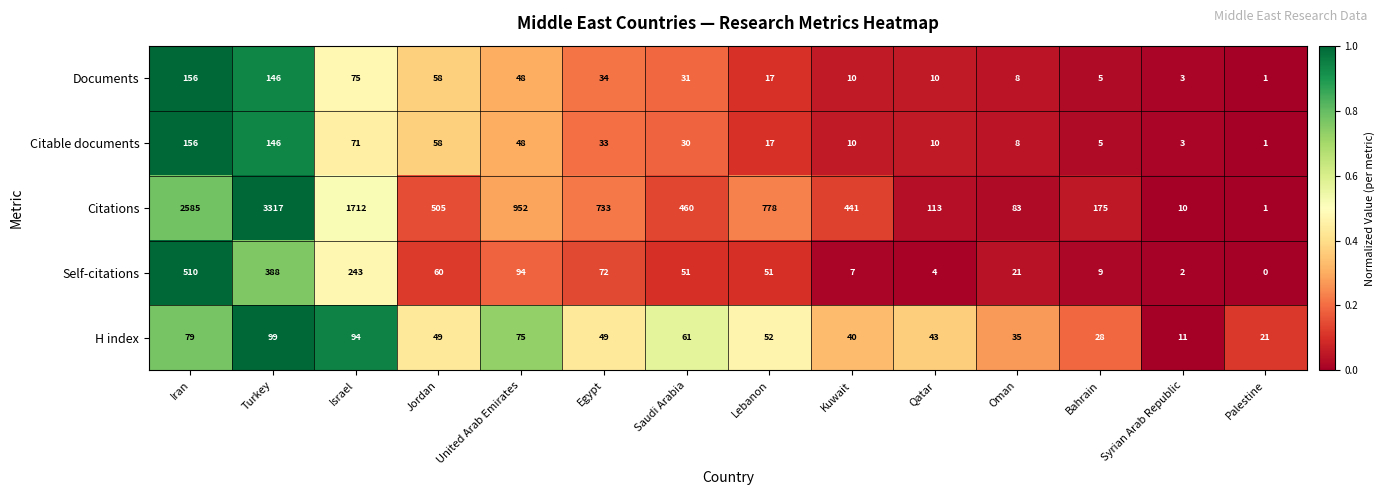

Where does the H index series first go above 49?

Iran